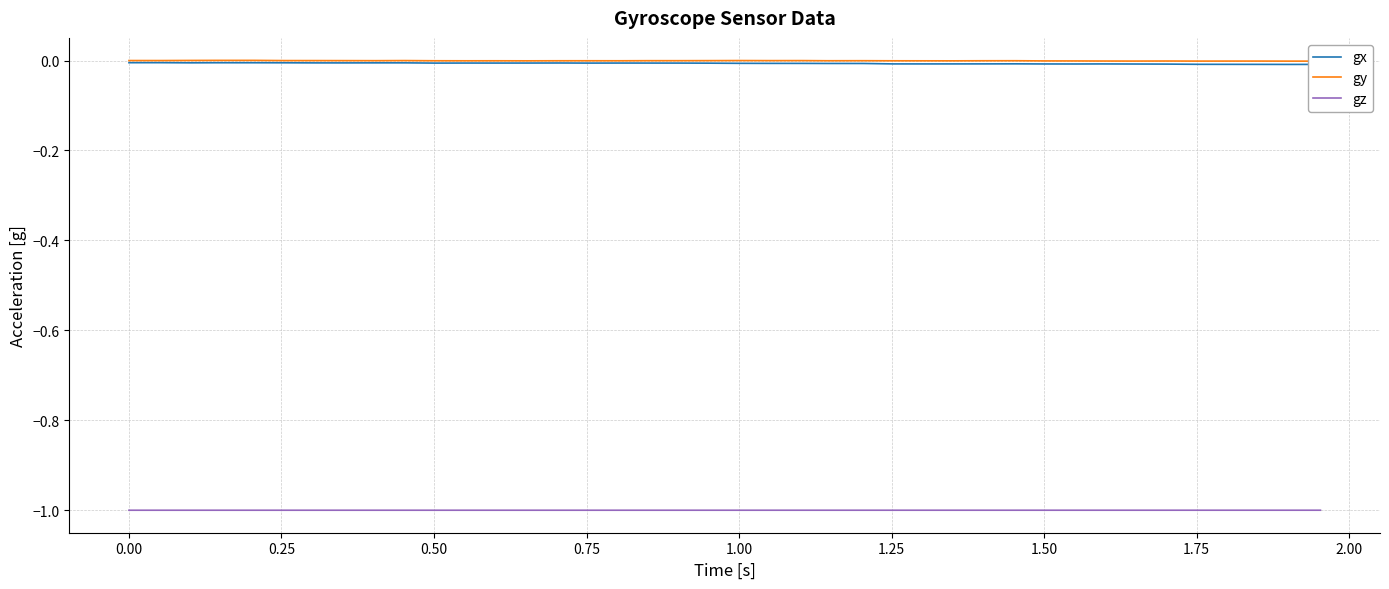

True or false: gz and gy intersect in this chart.

False